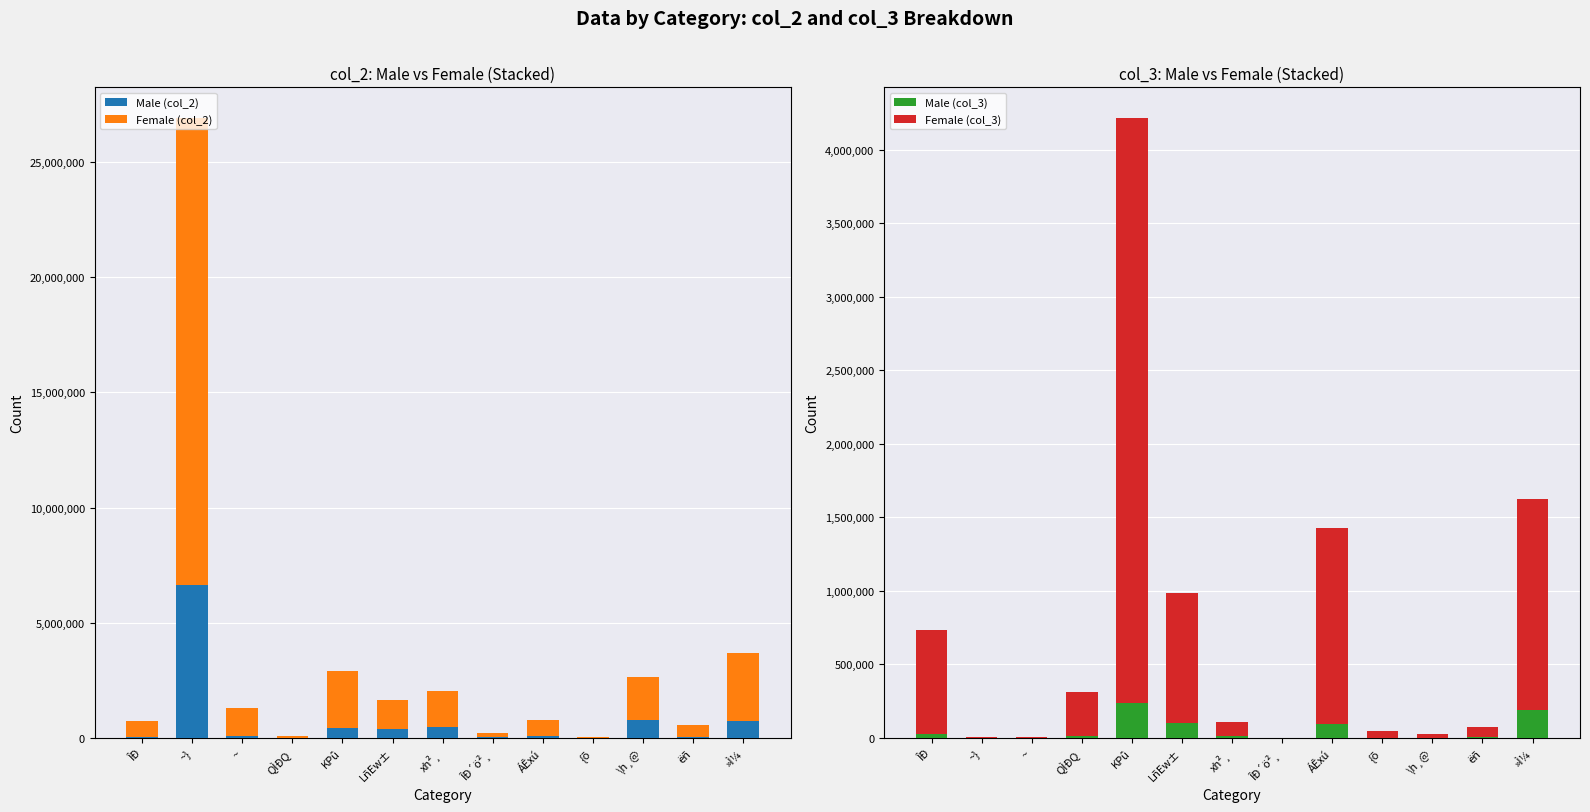

What is the total value across all series at QÌÐQ?

408424